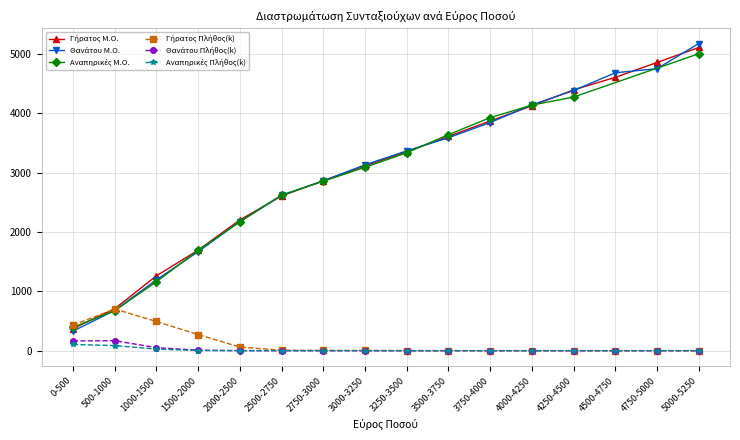

What is the difference between the second highest and second lowest values in the Αναπηρικές Πλήθος(k) series?

86.4